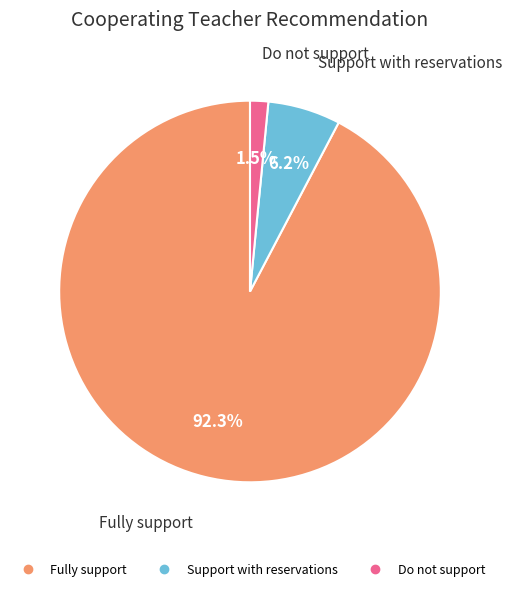

The Fully support slice represents 83% of the pie. True or false?

False